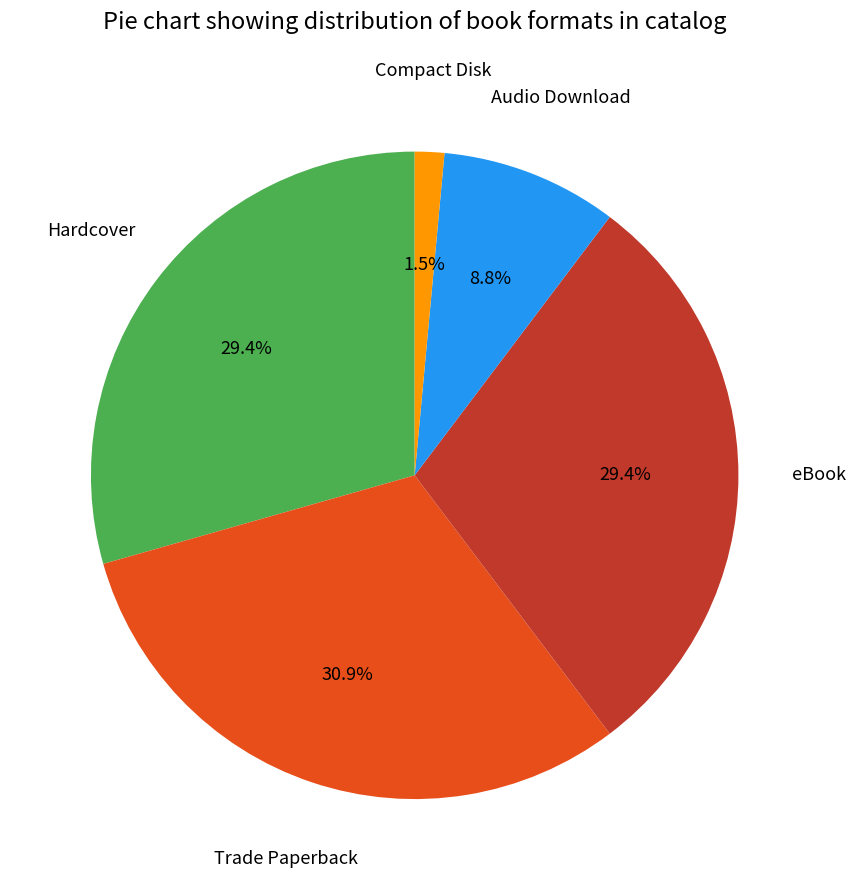

Is there a majority slice in this chart?

No